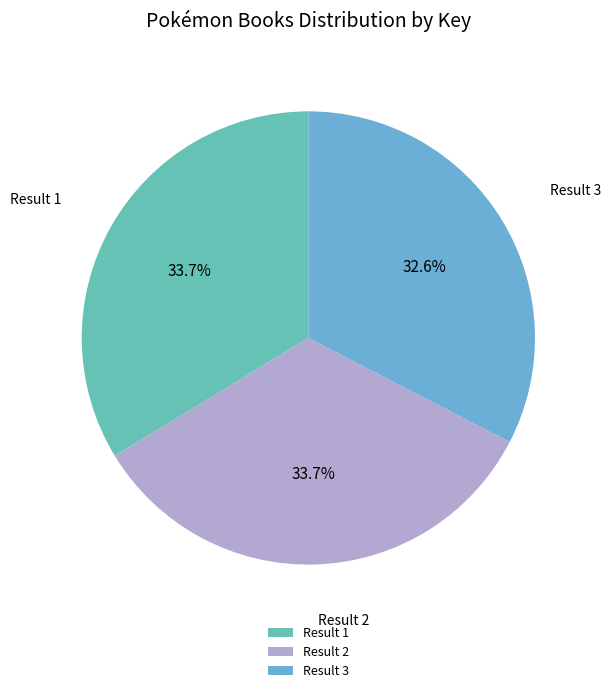

Count the number of slices in the pie.

3